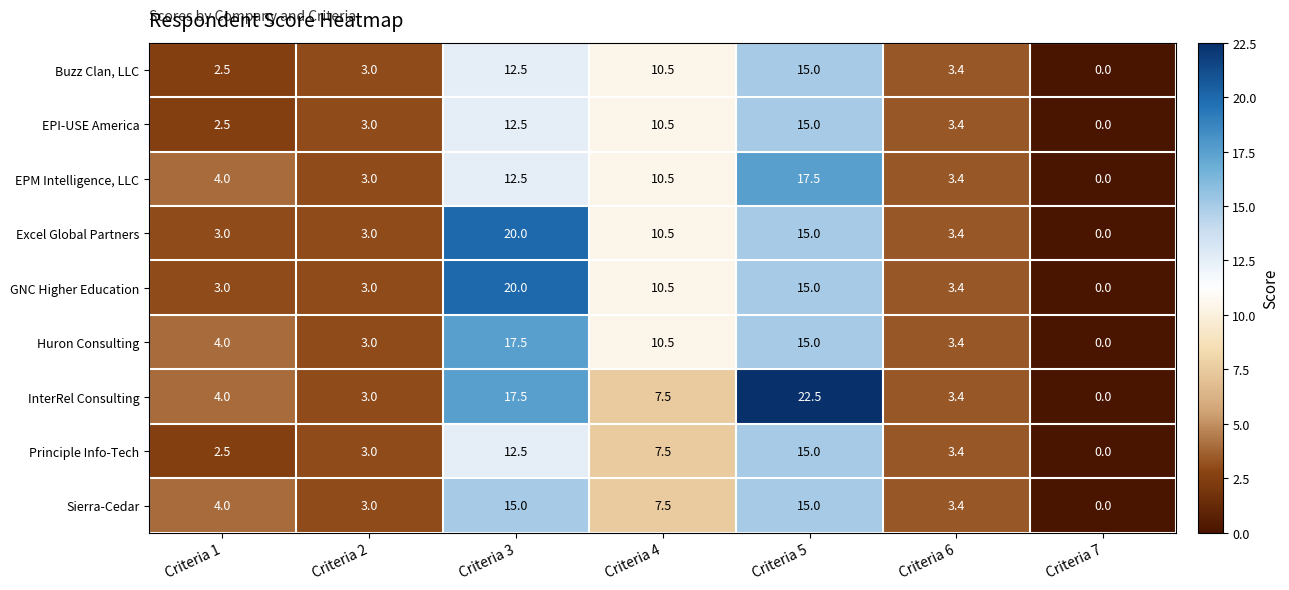

At which category is the sum across all series the highest?

Criteria 5